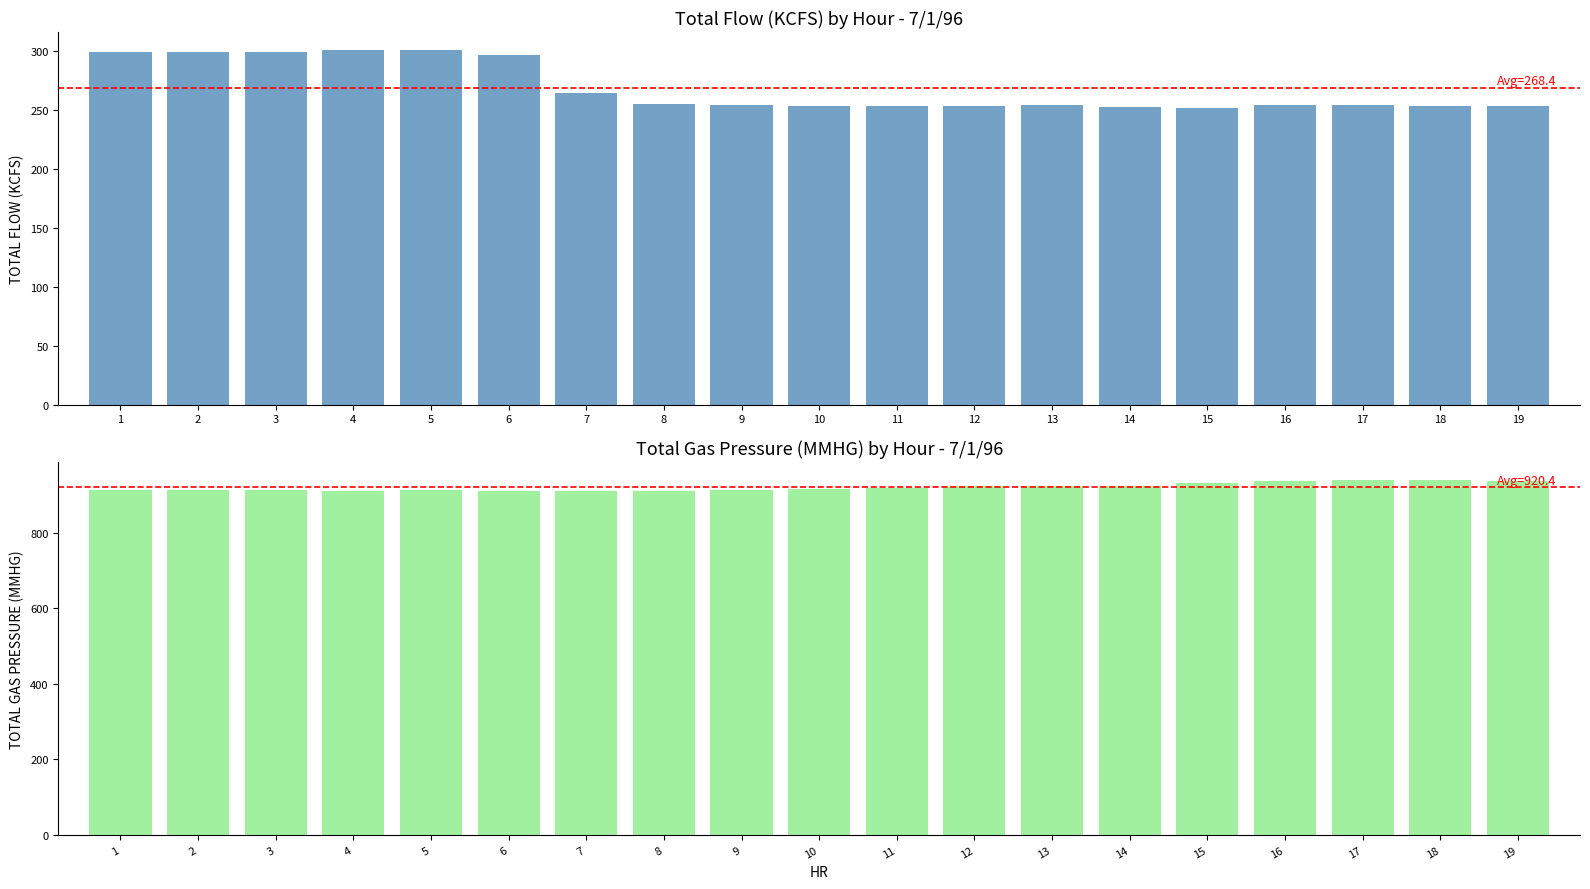

At which label does TOTAL FLOW (KCFS) reach its peak?

5